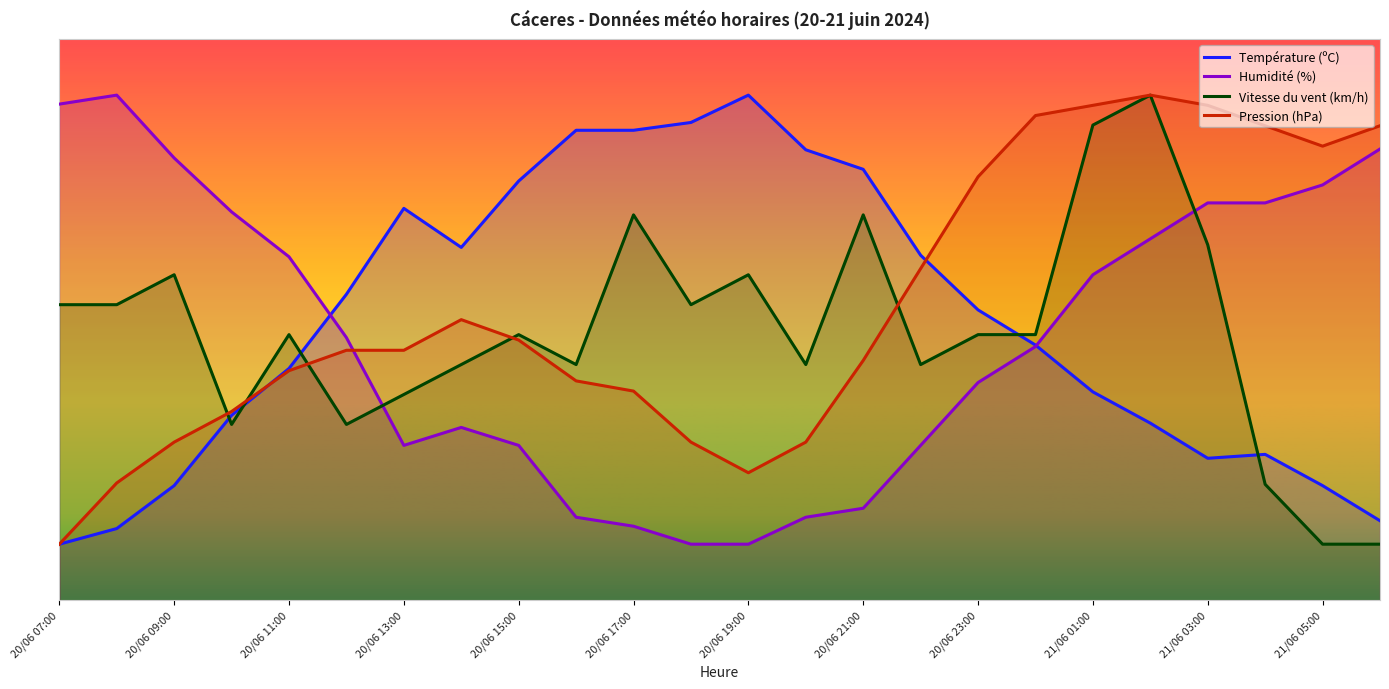

What position from the right is 20/06 10:00?

21